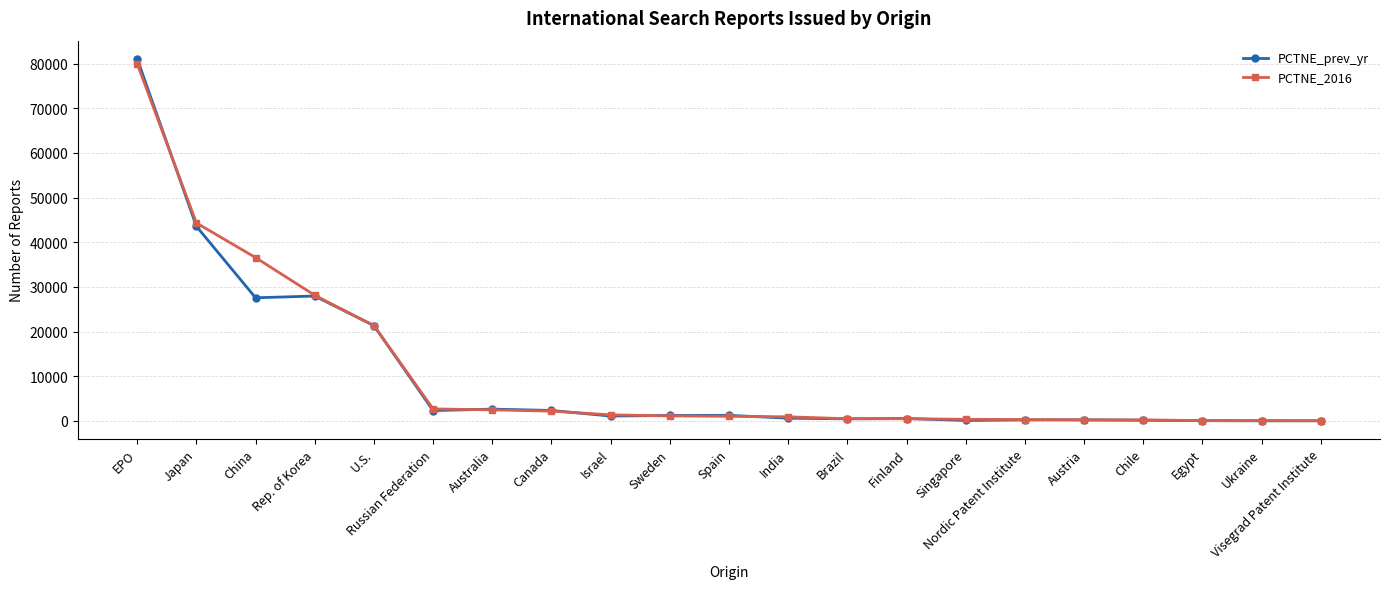

Where is PCTNE_prev_yr nearest to the value 40550?

Japan